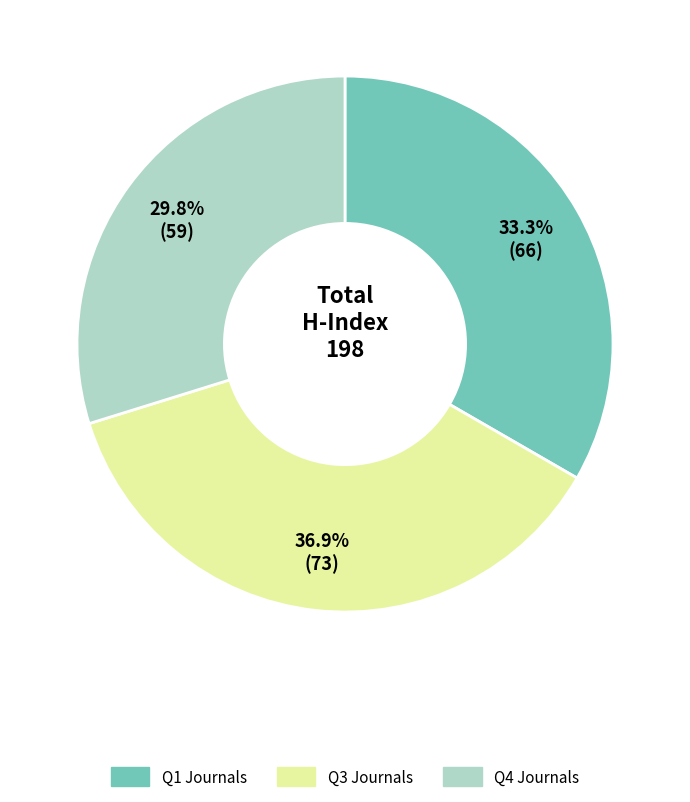

Does any single category account for the majority?

No